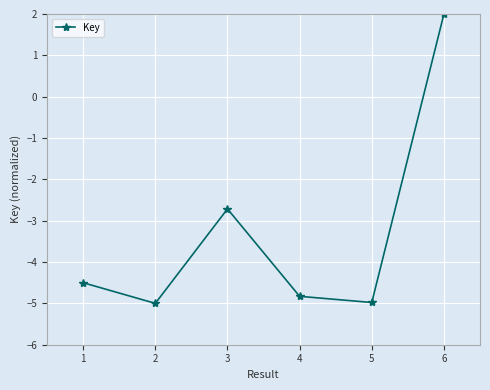

True or false: the data shows 3.4 at 6.

False